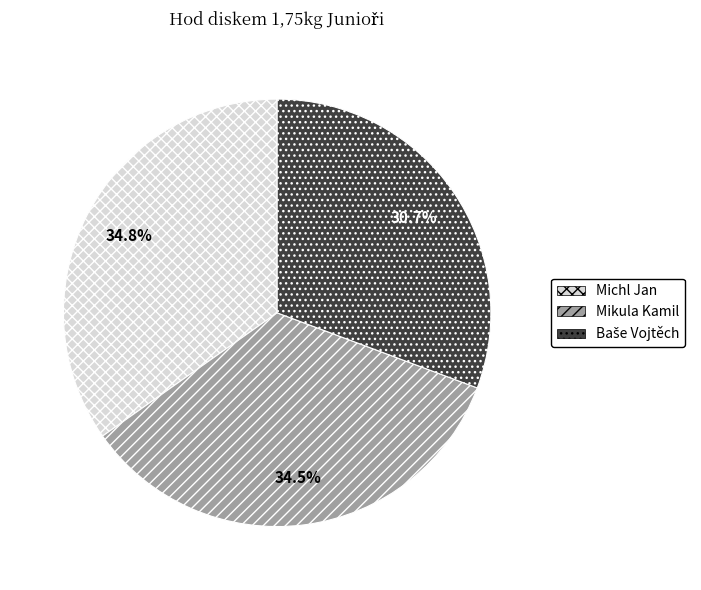

How many segments does this pie chart have?

3